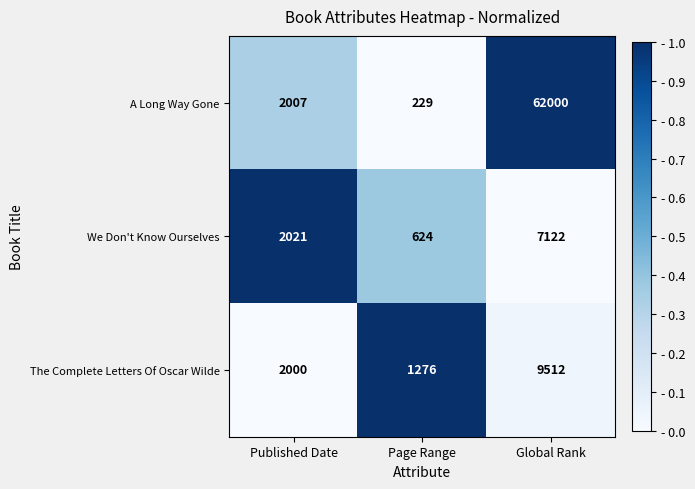

At Global Rank, list the series in order from smallest to largest.

We Don't Know Ourselves, The Complete Letters Of Oscar Wilde, A Long Way Gone